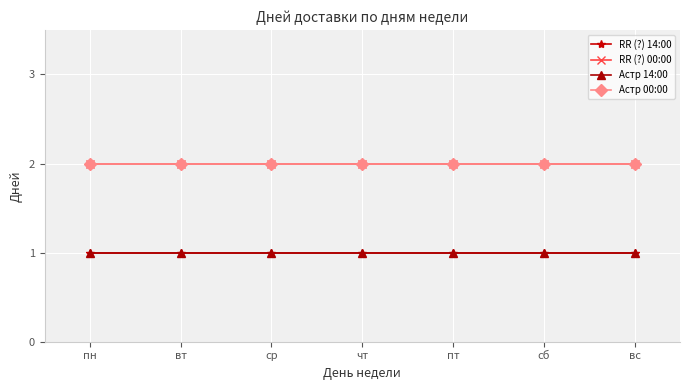

Reading right to left, what are all the values shown in this chart?

RR (?) 14:00: вс=1	сб=1	пт=1	чт=1	ср=1	вт=1	пн=1
RR (?) 00:00: вс=2	сб=2	пт=2	чт=2	ср=2	вт=2	пн=2
Астр 14:00: вс=1	сб=1	пт=1	чт=1	ср=1	вт=1	пн=1
Астр 00:00: вс=2	сб=2	пт=2	чт=2	ср=2	вт=2	пн=2